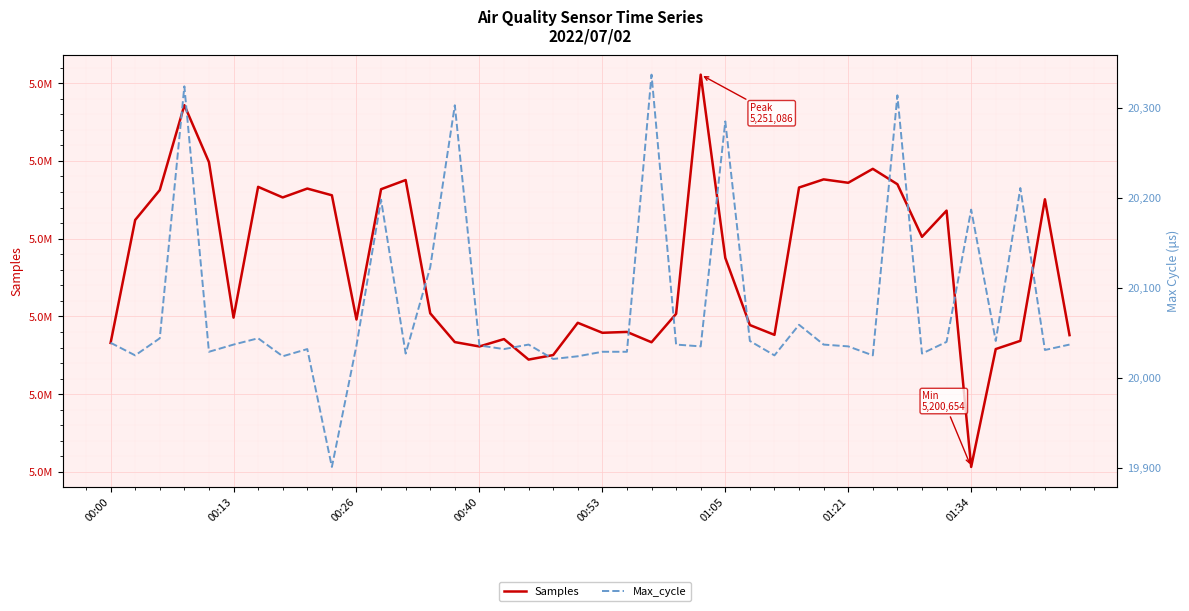

Which series has the largest total across all categories?

Samples